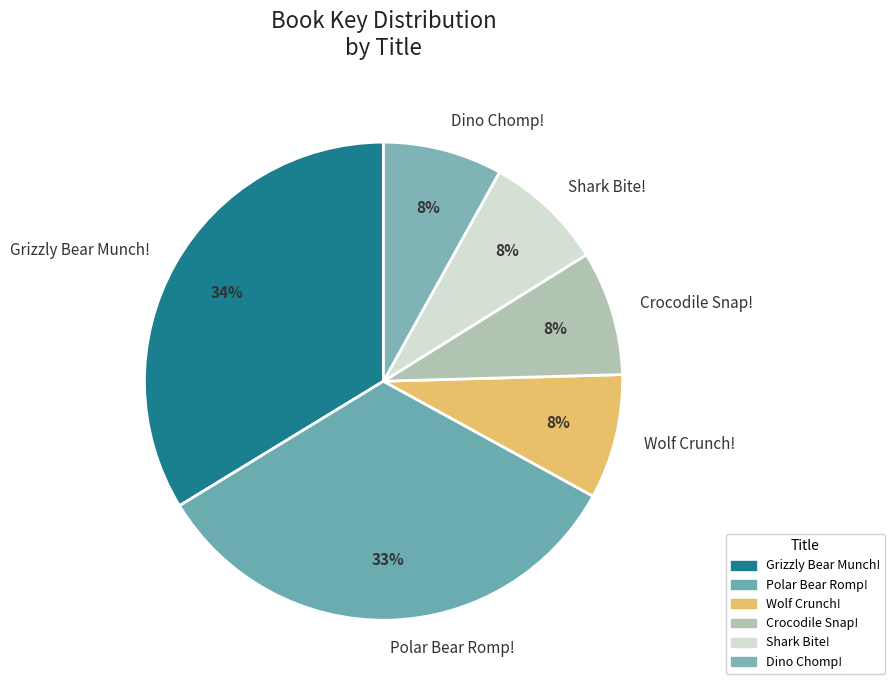

Approximately how many times larger is the value at Shark Bite! compared to Wolf Crunch!?

1.0